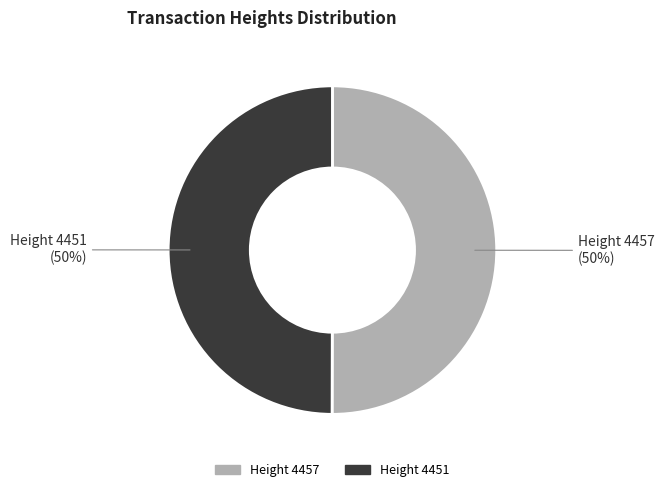

How many segments does this pie chart have?

2